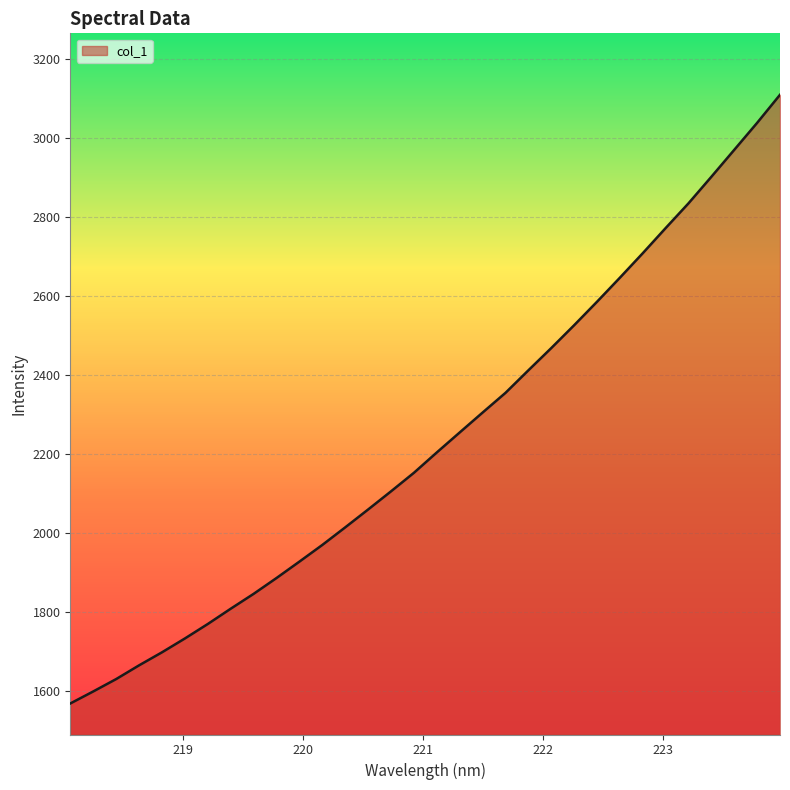

What is the difference between the maximum and minimum values?

1540.0